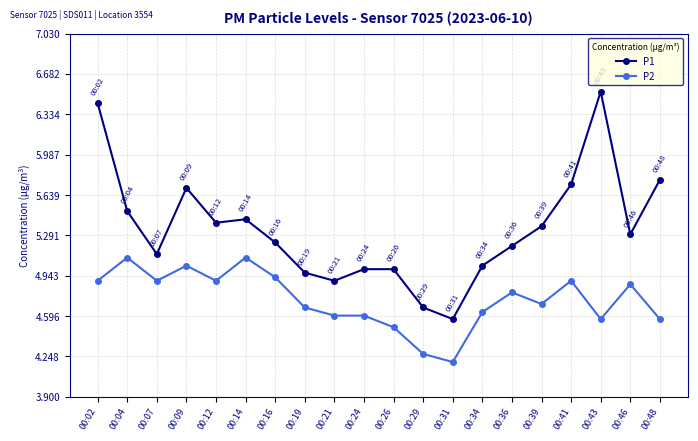

Which label corresponds to the smallest value in the chart?

00:31